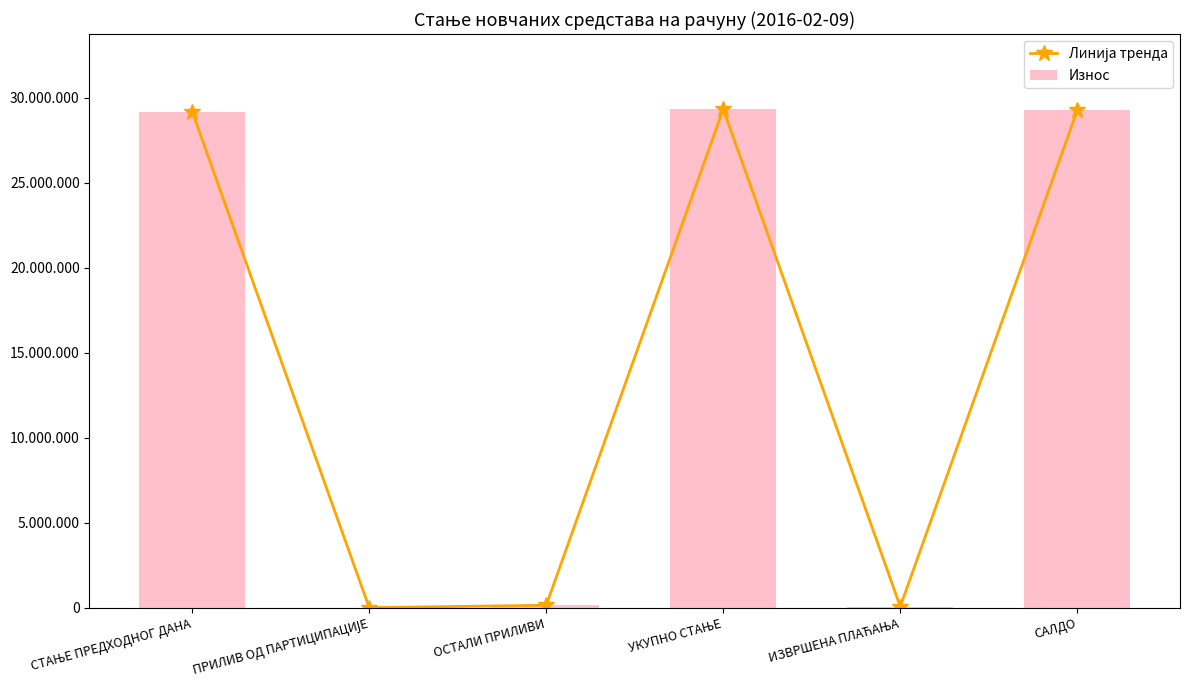

What is the label of the 6th bar from the right?

СТАЊЕ ПРЕДХОДНОГ ДАНА